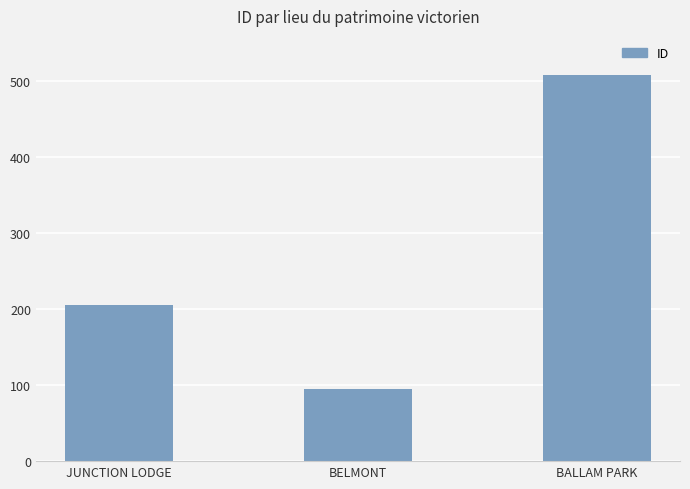

What is the difference between the second highest and minimum values?

110